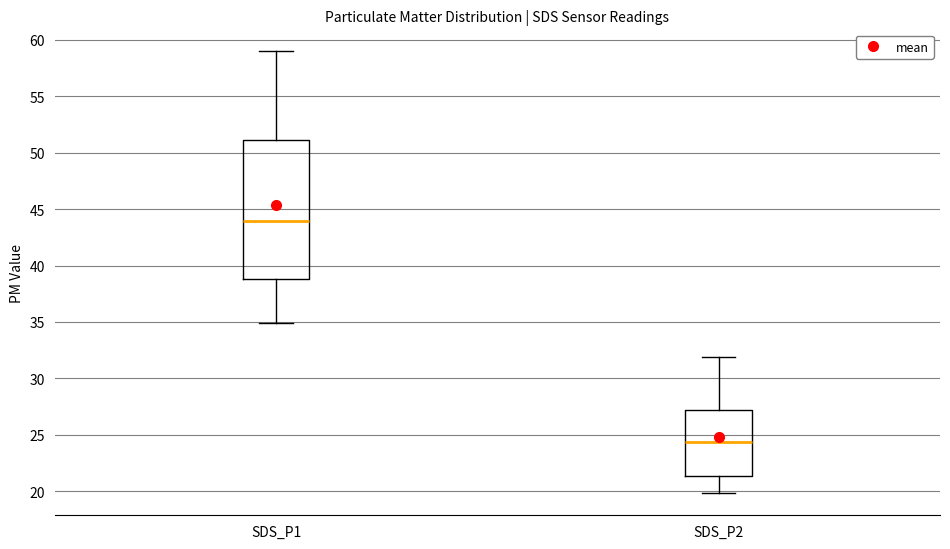

Which box's median line is the highest?

SDS_P1